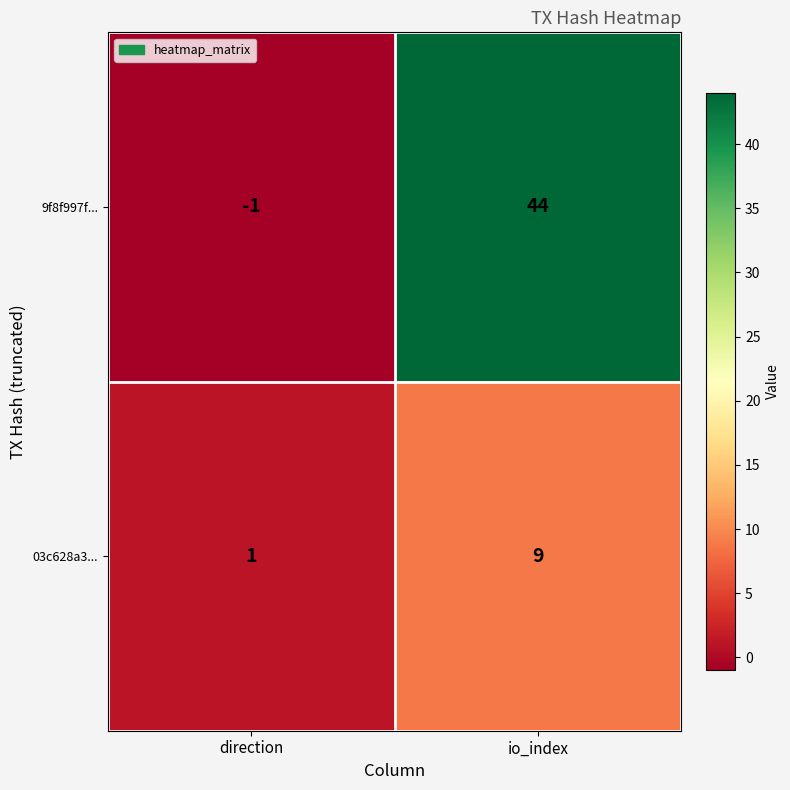

Reading left to right, transcribe all the data shown in this chart.

9f8f997f...: direction=-1	io_index=44
03c628a3...: direction=1	io_index=9